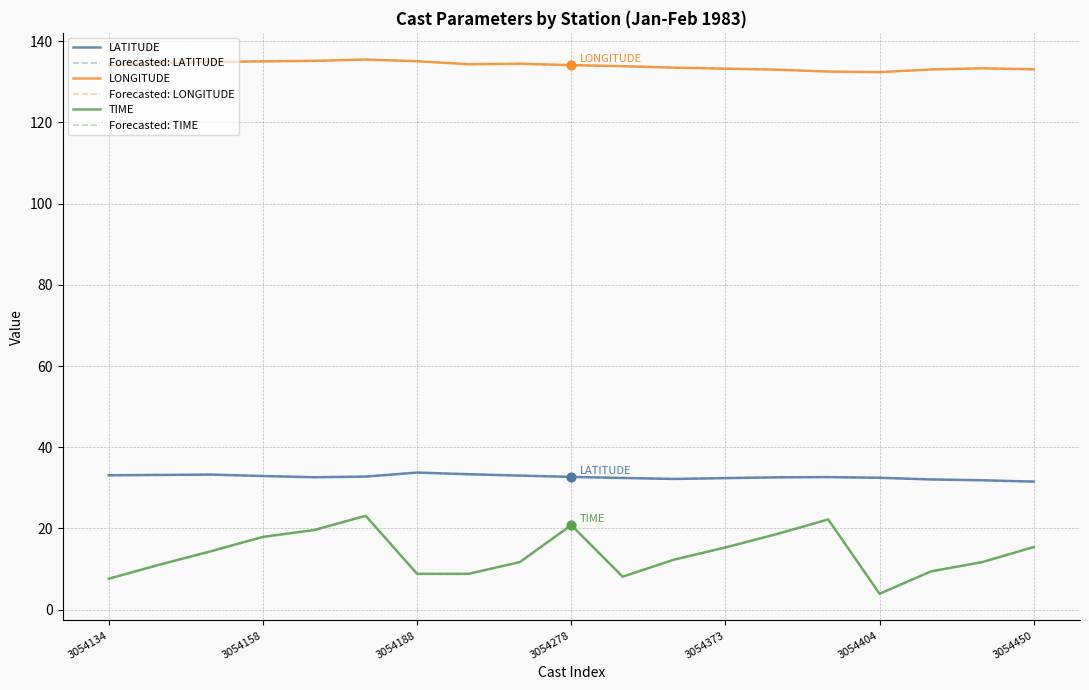

Does the chart have visible grid lines?

Yes